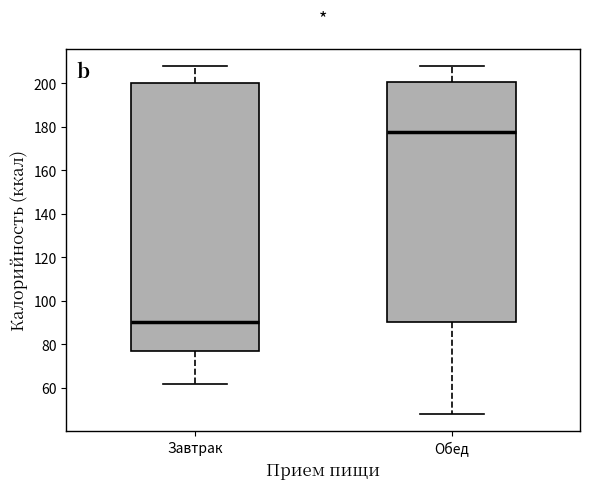

Reading left to right, transcribe this box plot: for each box, give where its median line is, the range the box spans, and where its two whiskers end, as read against the y-axis. The values are not printed on the chart, so give them approximately, as read against the axis.

Завтрак: median 90, box 76 to 200, whiskers 62 to 208
Обед: median 178, box 90 to 200, whiskers 48 to 208